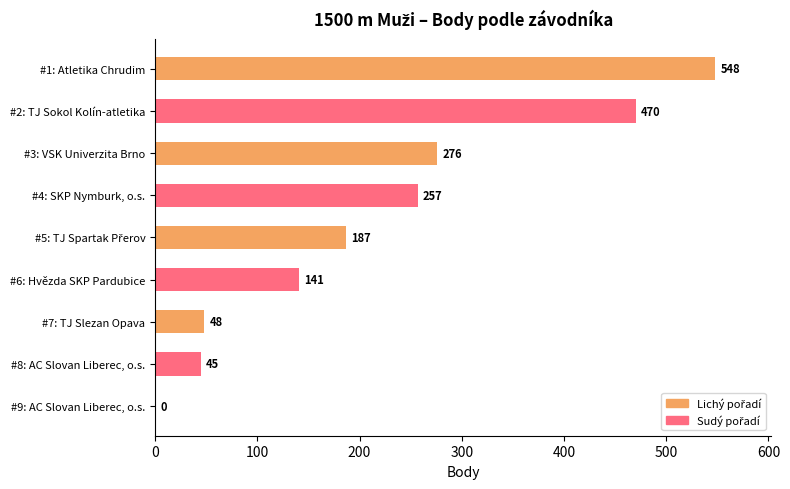

Are the bars horizontal?

Yes